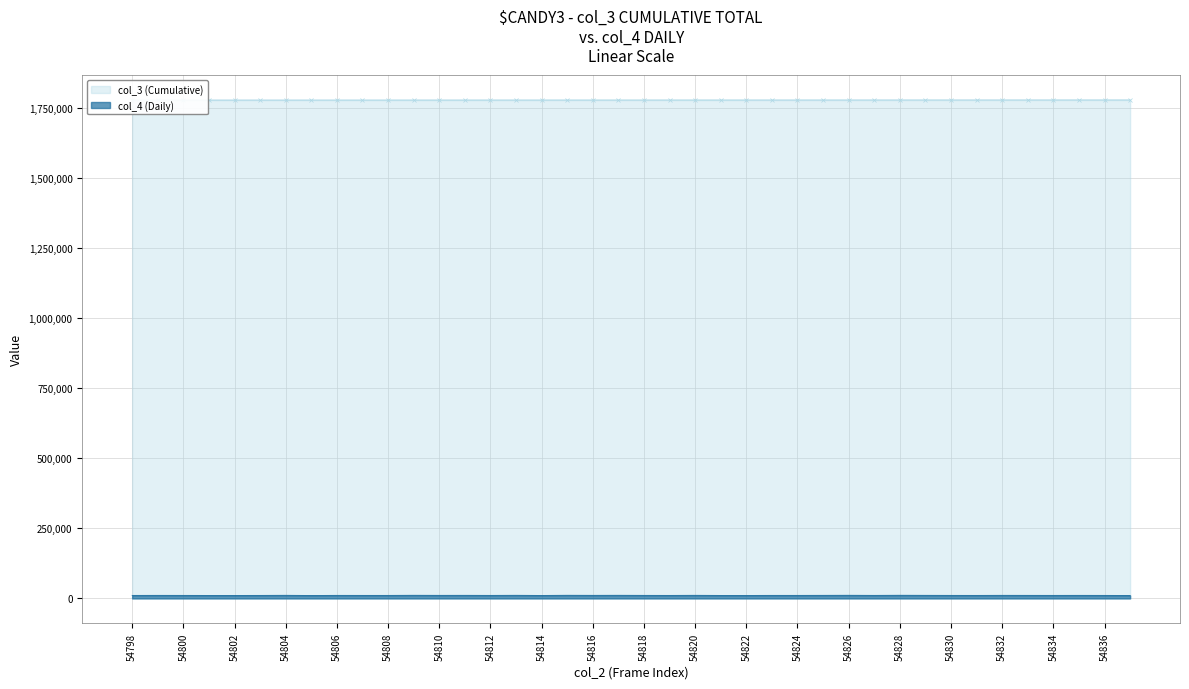

True or false: col_4 (Daily) and col_3 (Cumulative) intersect in this chart.

False